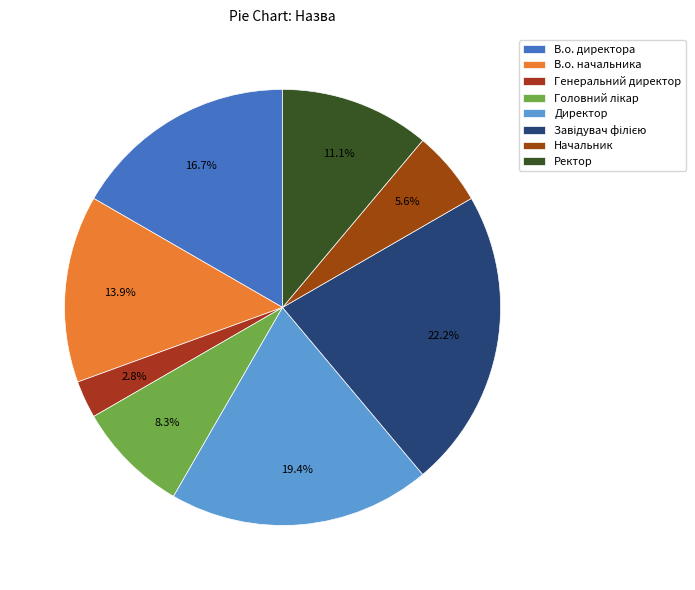

Is it true that Головний лікар is 1% of the pie?

False